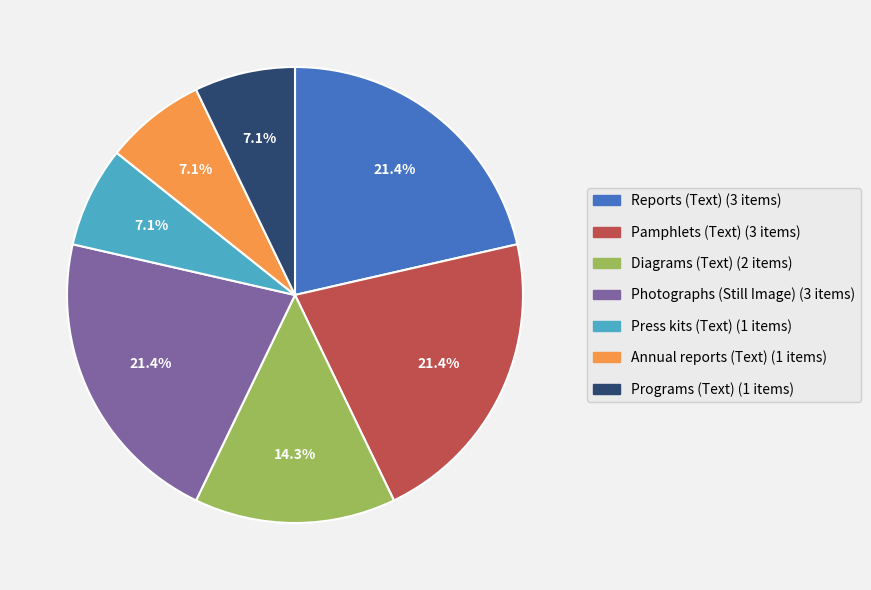

How many segments does this pie chart have?

7